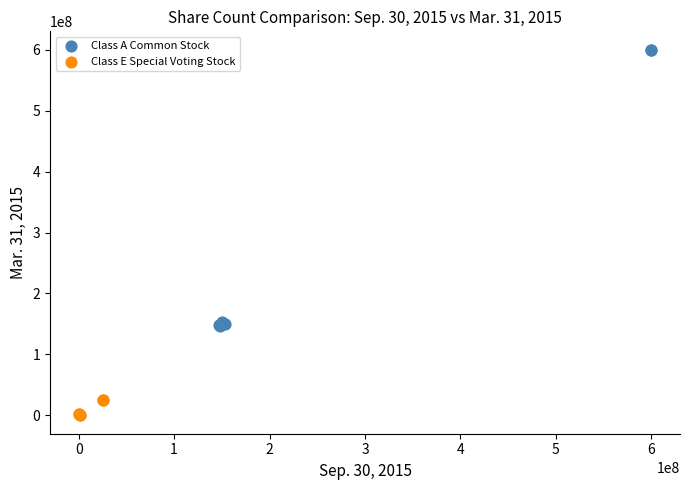

Which series has the largest Y range (max minus min)?

Class A Common Stock